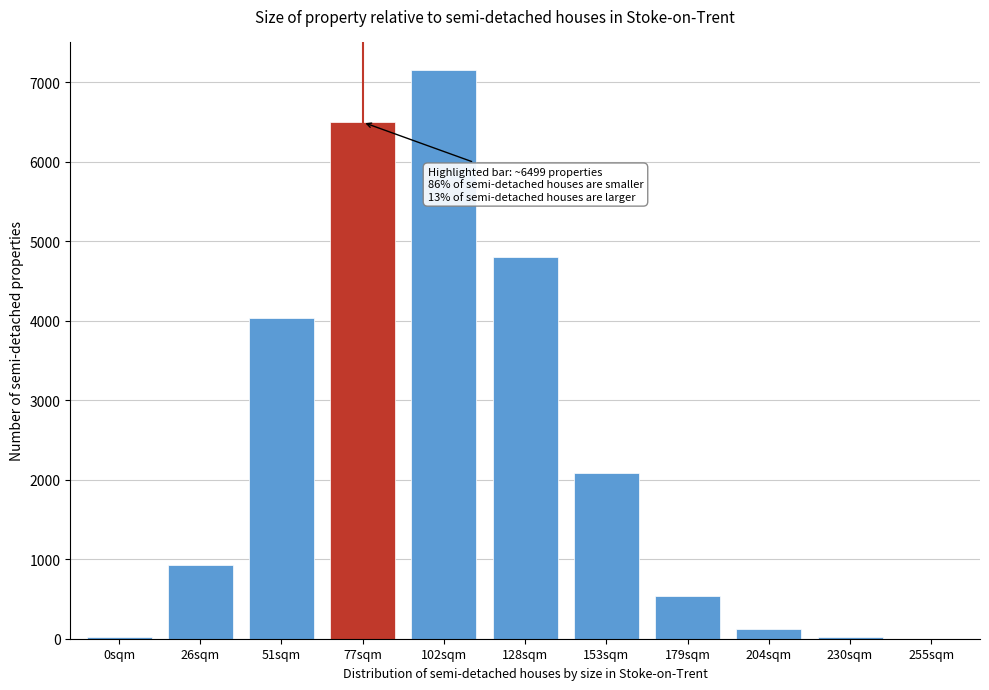

At which label is the value closest to 3576?

51sqm